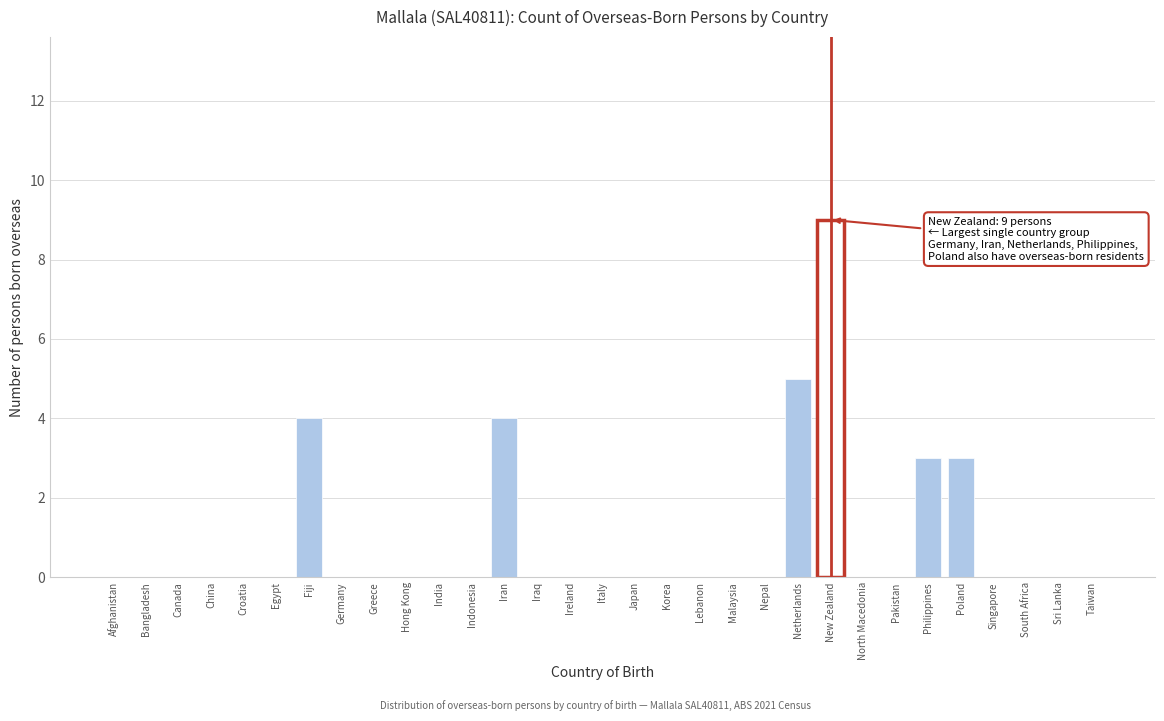

What is the maximum value shown in the chart?

9